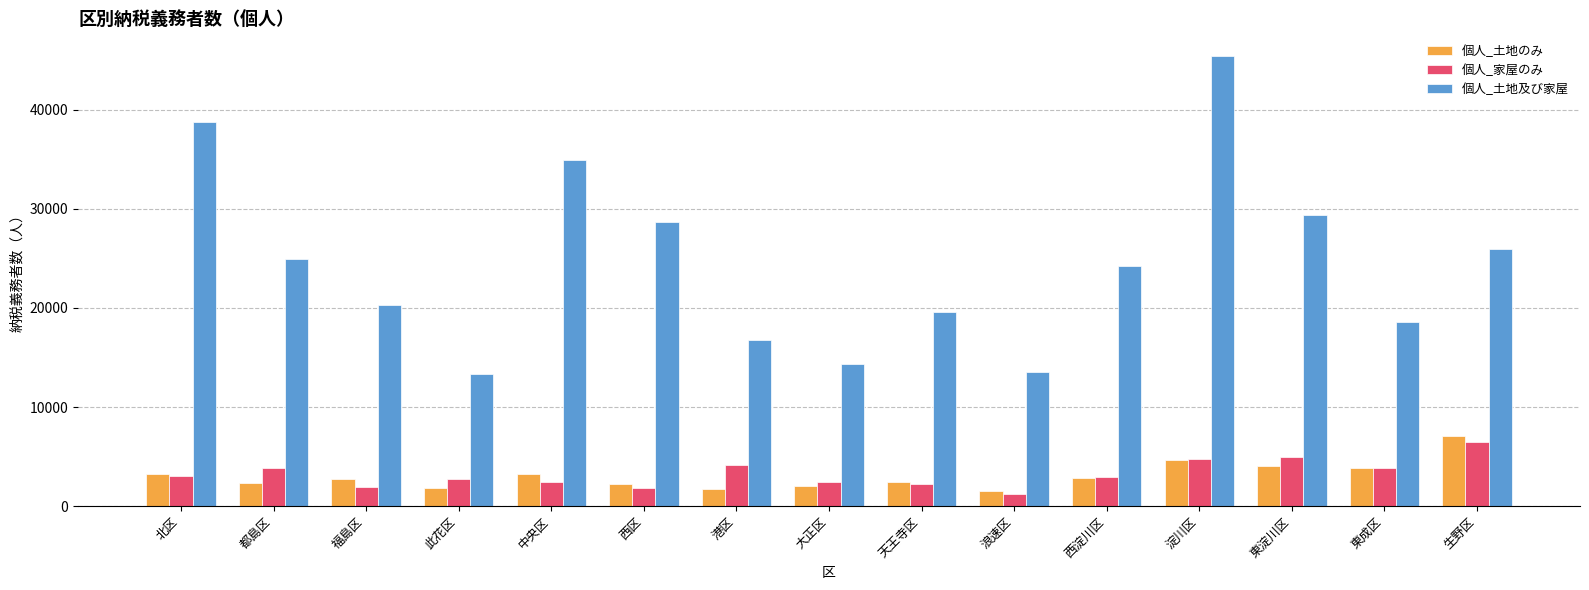

What is the difference between the highest and lowest values at 淀川区?

40789